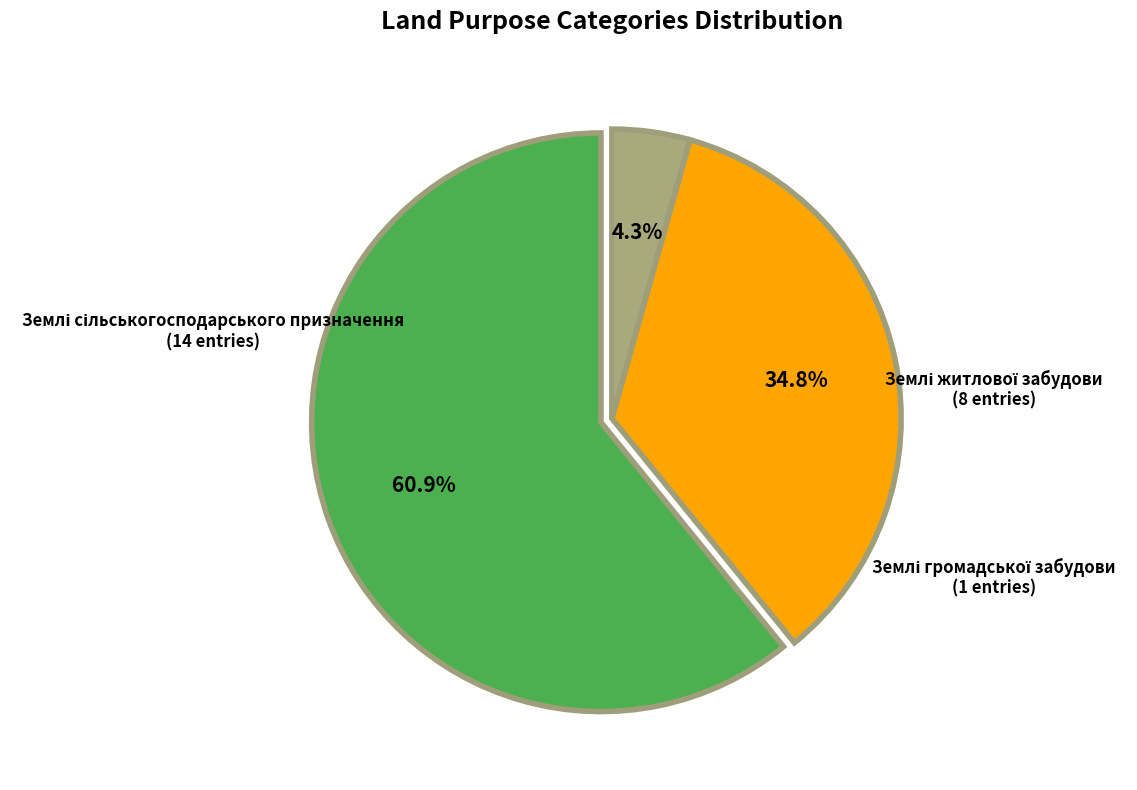

Is there a majority slice in this chart?

Yes